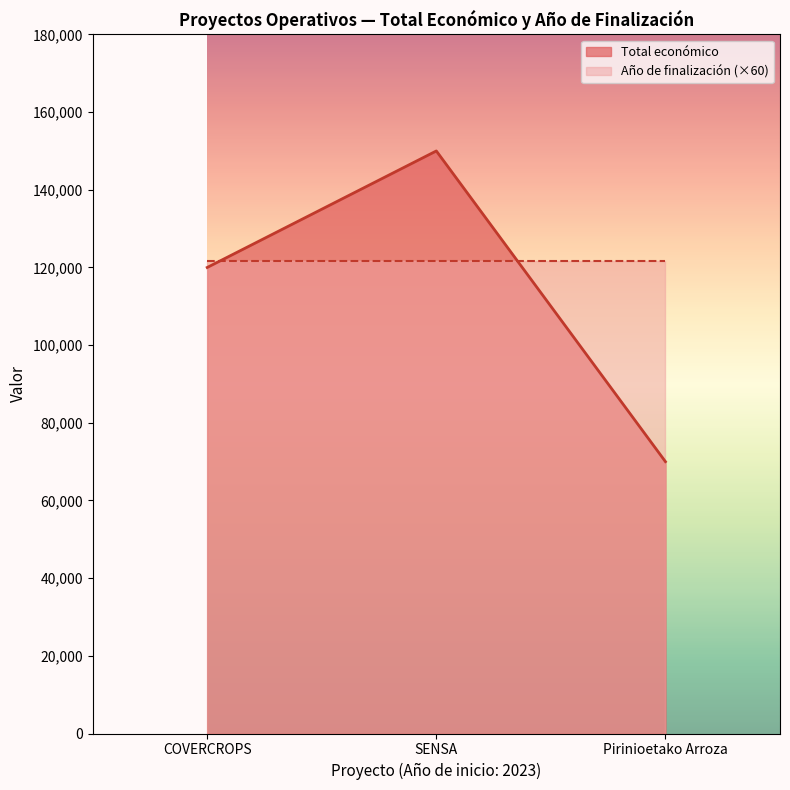

What is the change in value from COVERCROPS to Pirinioetako Arroza?

-50000